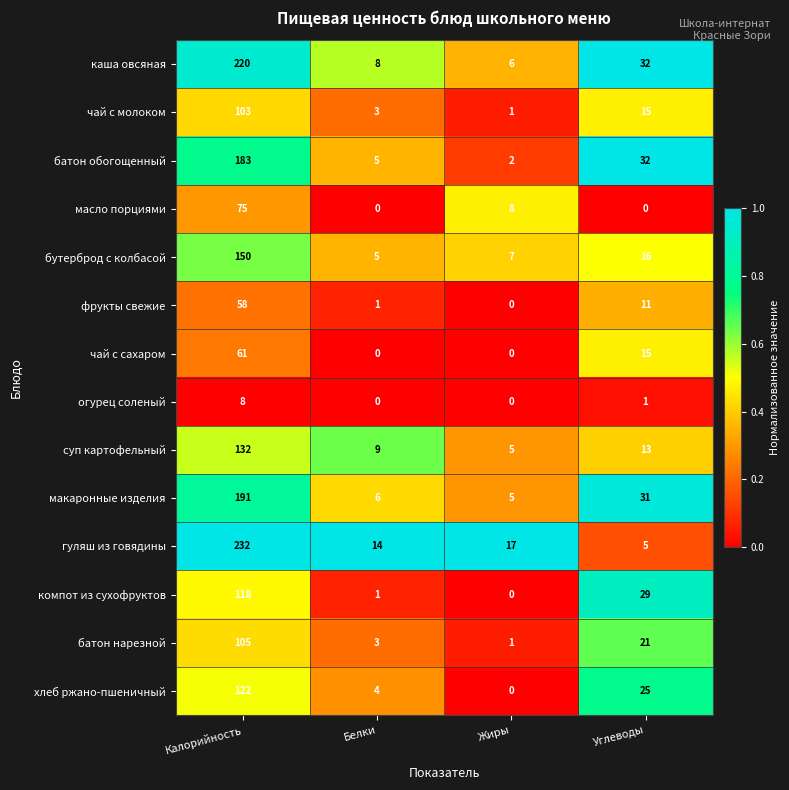

What is the spread (max minus min) of values at Калорийность?

224